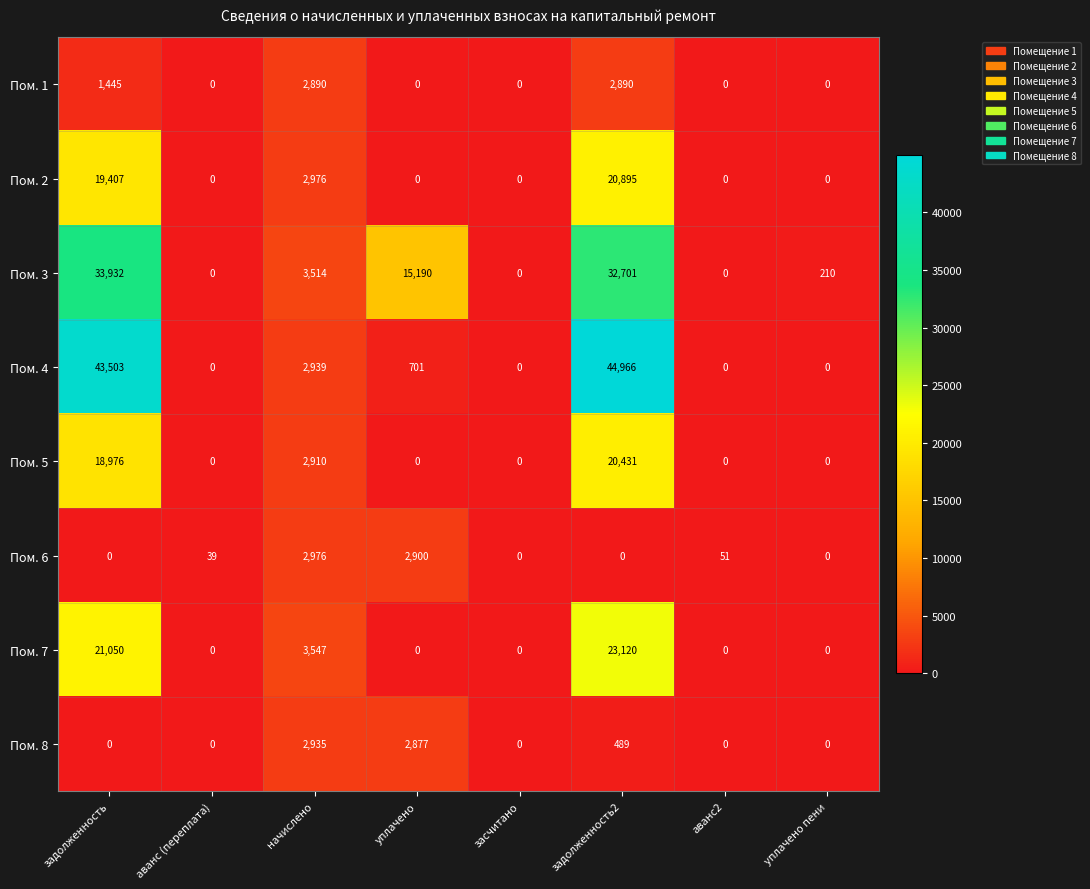

What is the maximum value shown in the chart?

44966